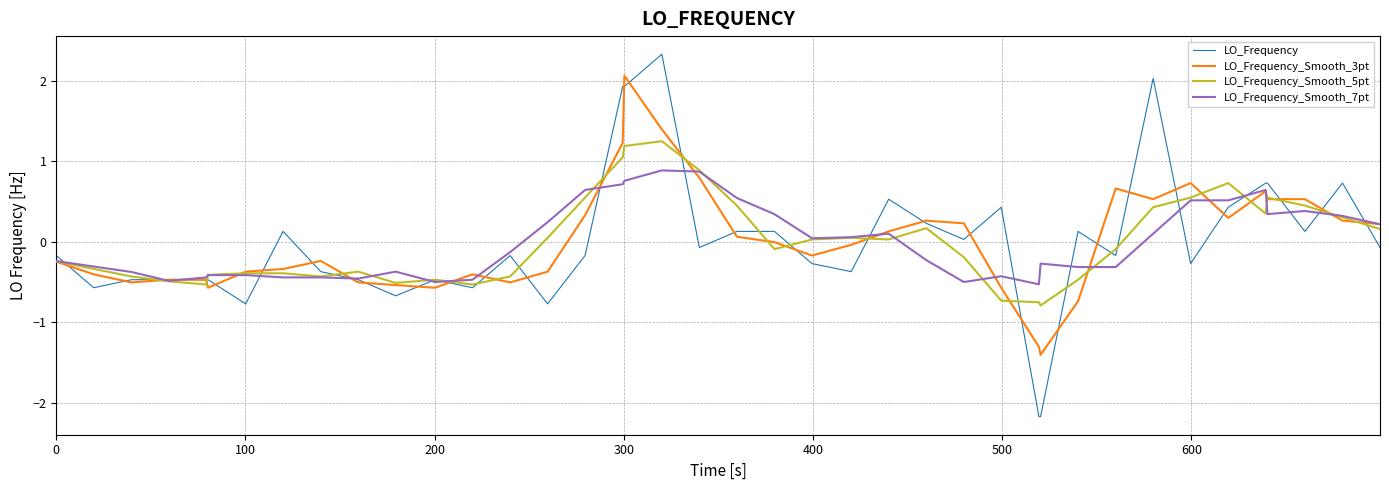

What is the smallest value displayed?

-2.2